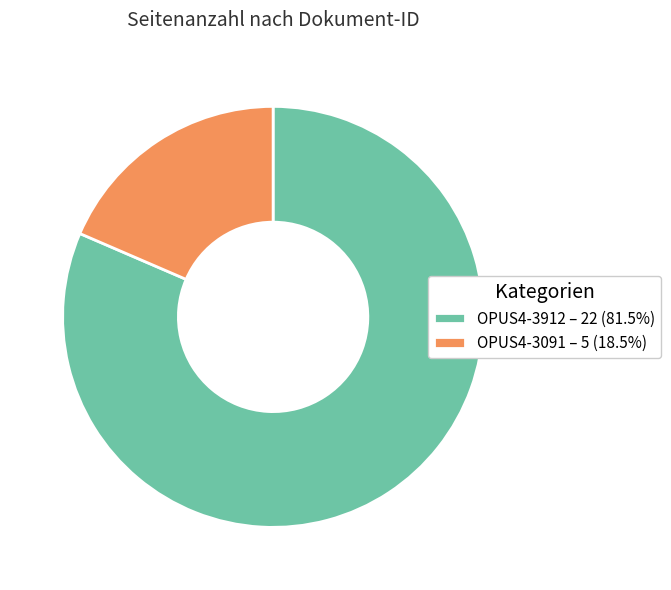

What is the largest slice in the pie chart?

OPUS4-3912